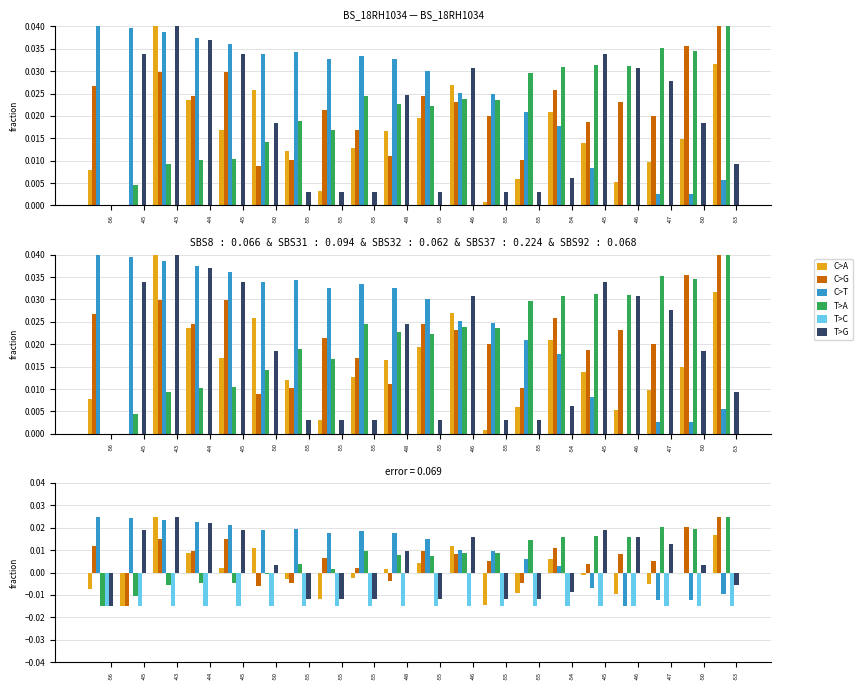

How many data points in C>A are less than 0?

11